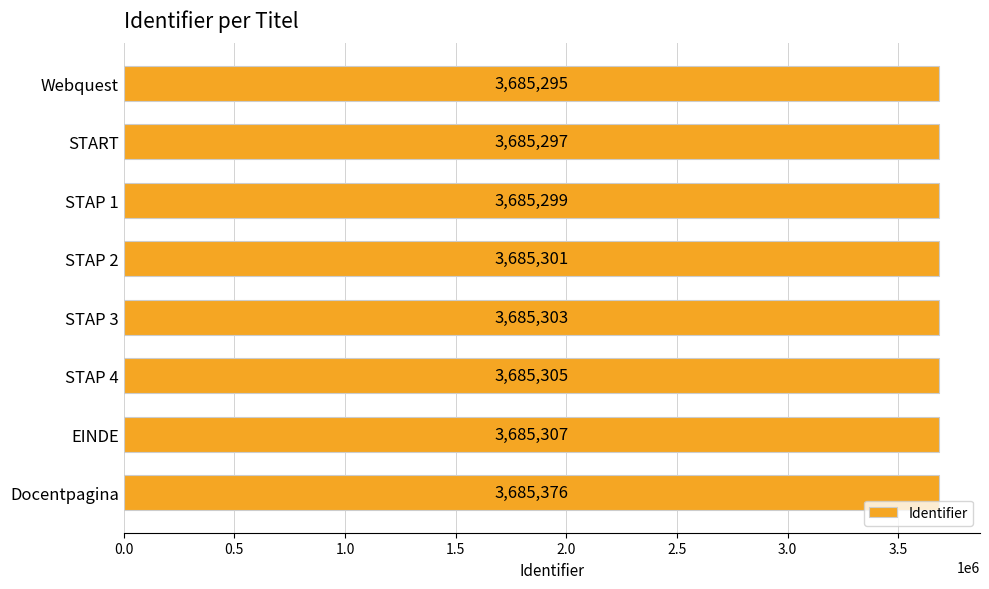

How many categories are shown in the chart?

8